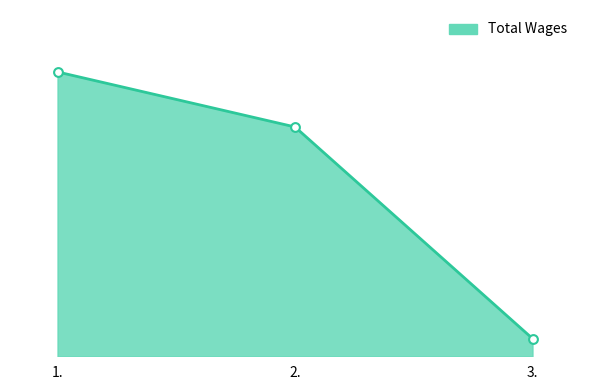

Approximately how many times larger is the value at 1. compared to 2.?

1.2